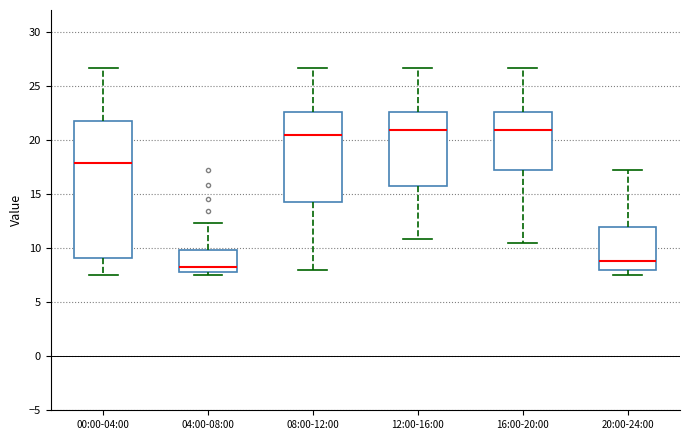

Which box is the tallest, from its lower edge to its upper edge?

00:00-04:00